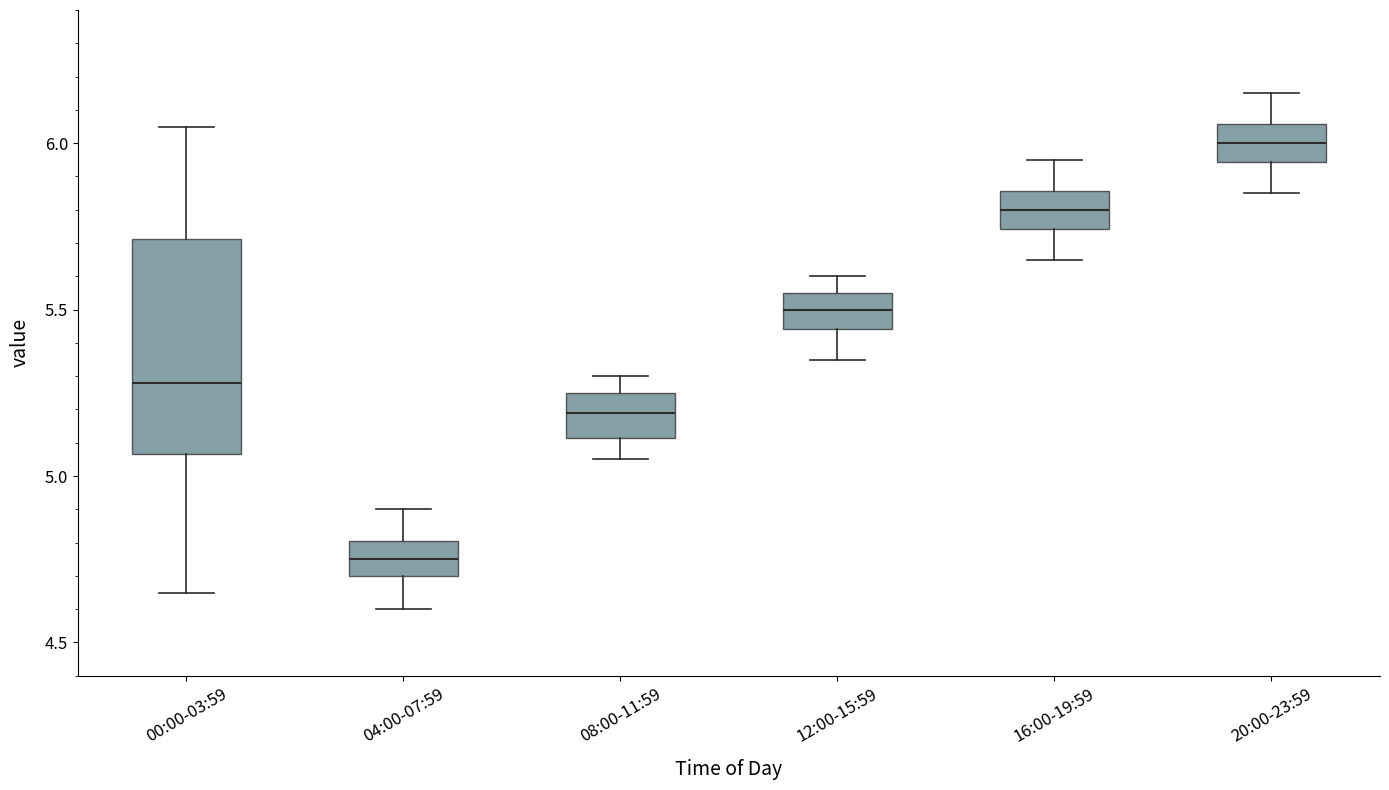

Which box has the highest median line?

20:00-23:59